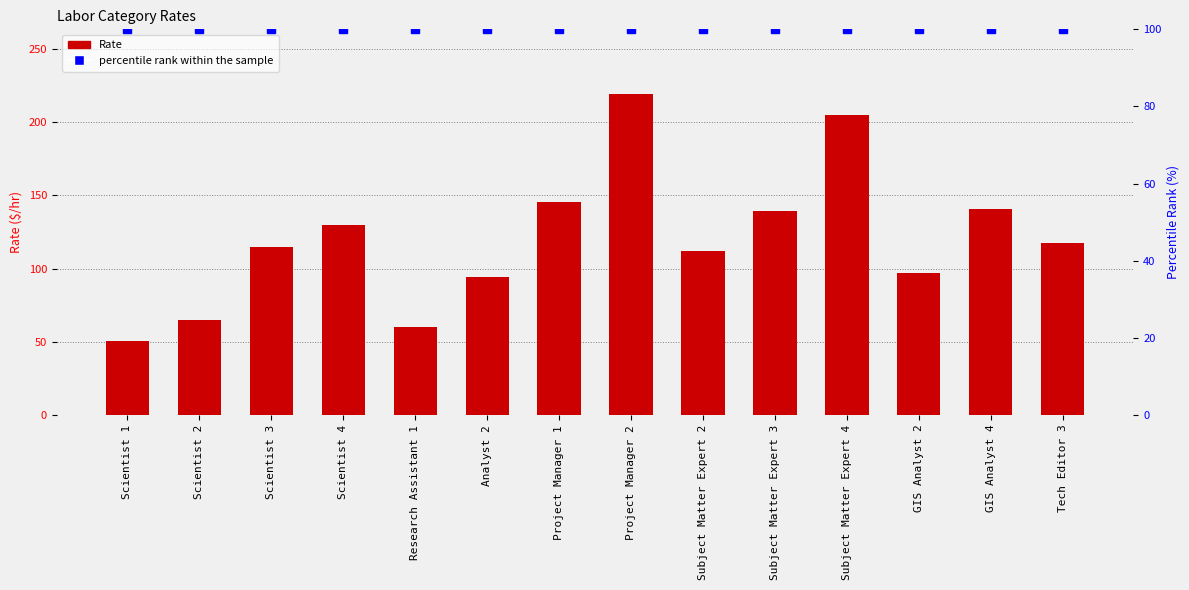

What is the label of the 13th bar from the left?

GIS Analyst 4